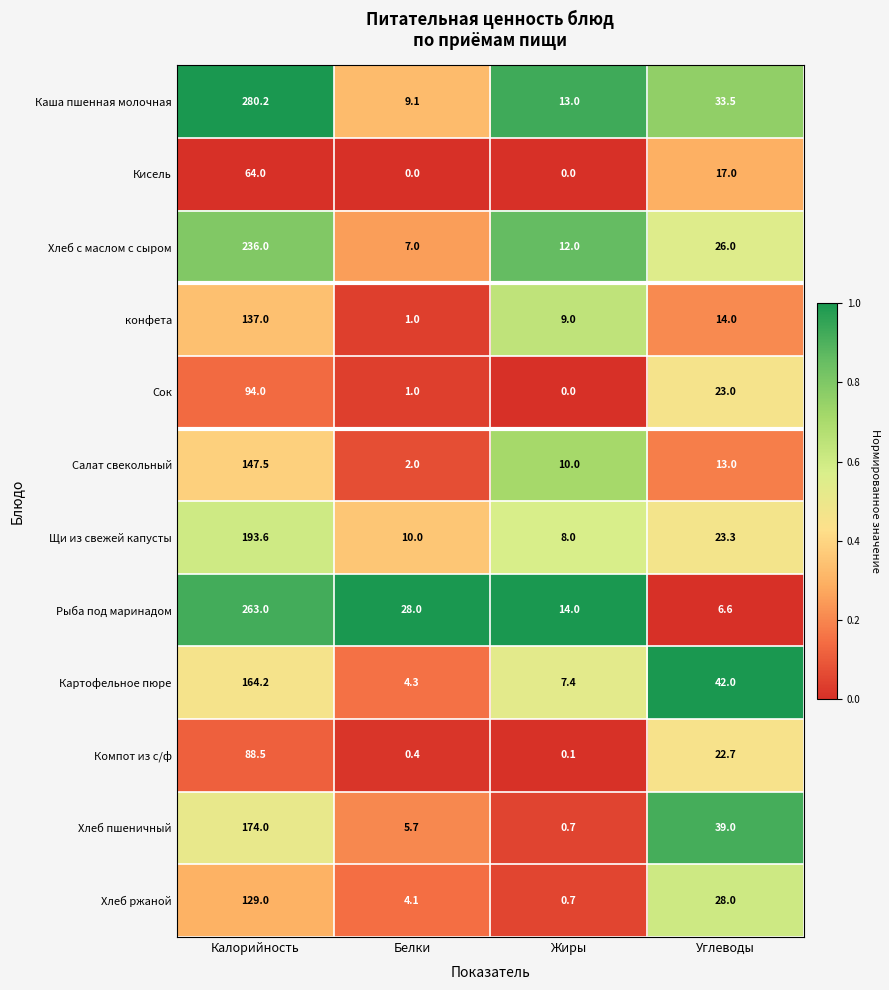

What is the difference between the second highest and second lowest values in the Картофельное пюре series?

34.6